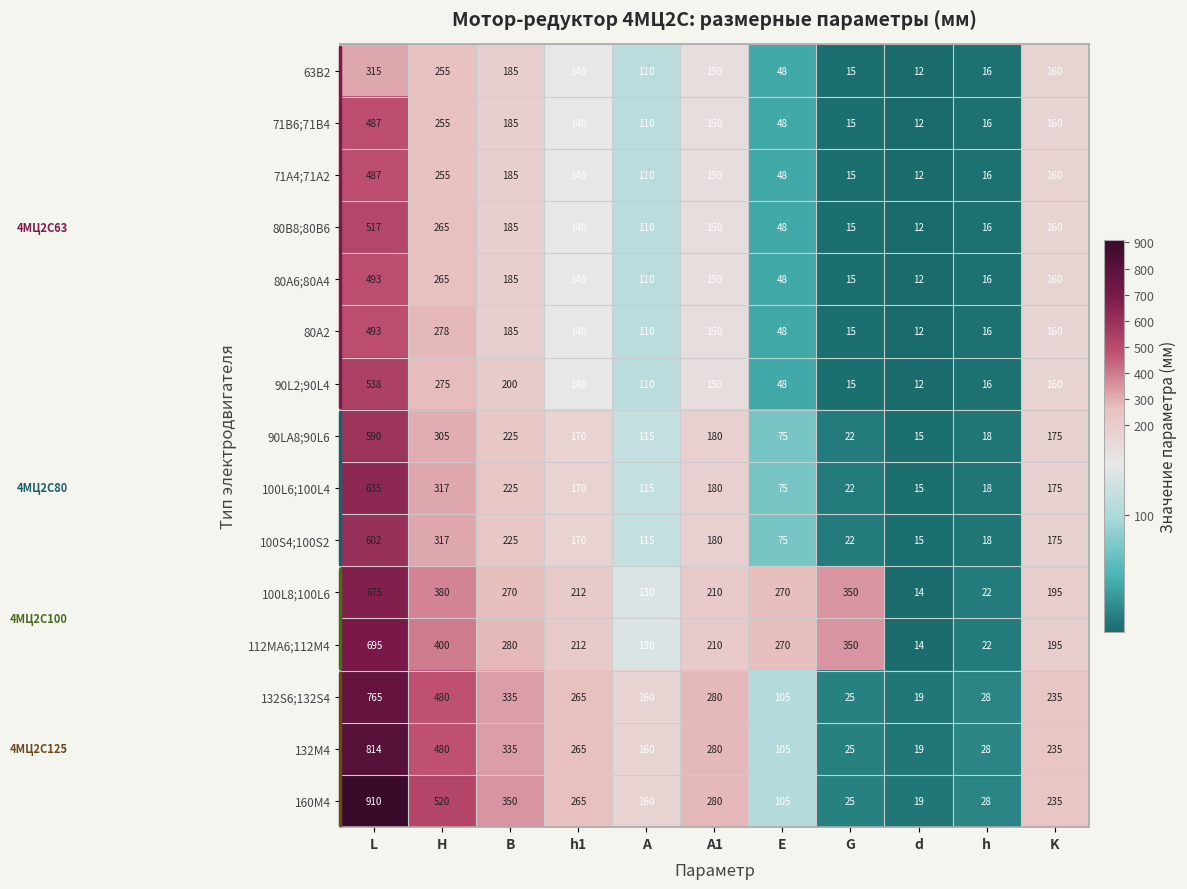

List the labels in order of 63В2 value, largest first.

L, H, B, K, A1, h1, A, E, h, G, d